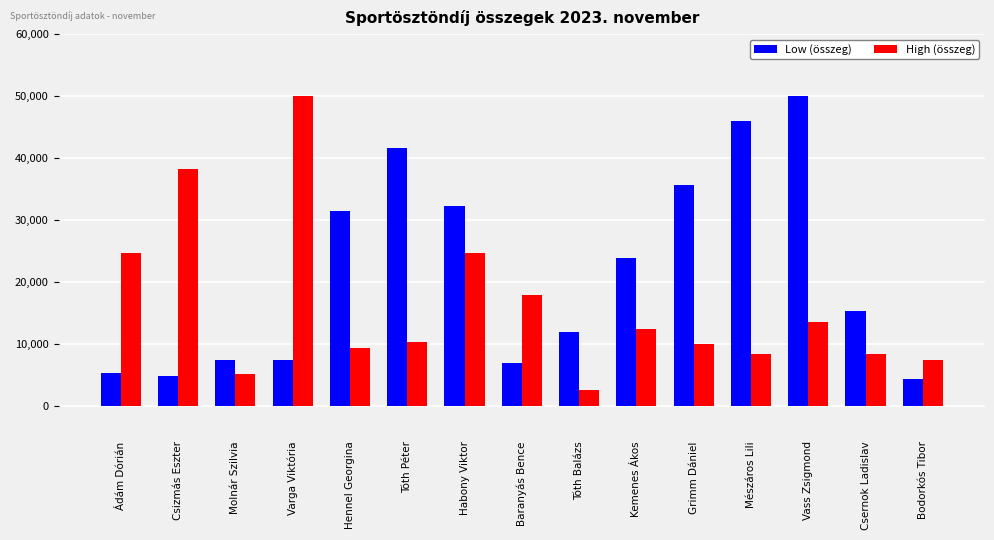

What is the difference between the highest and lowest values at Molnár Szilvia?

2257